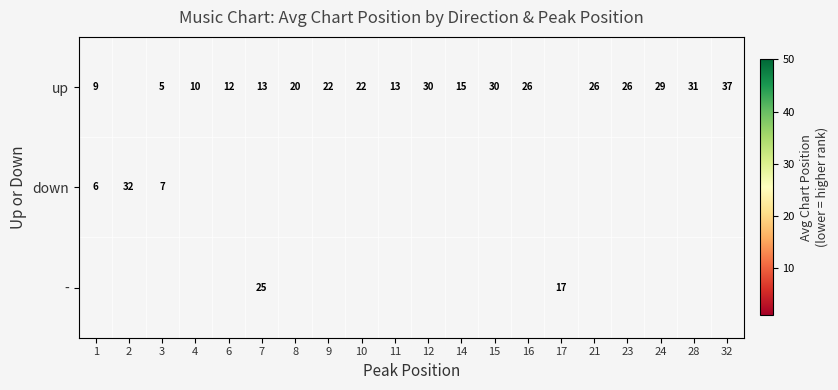

Between 17 and 8, which is larger?

8